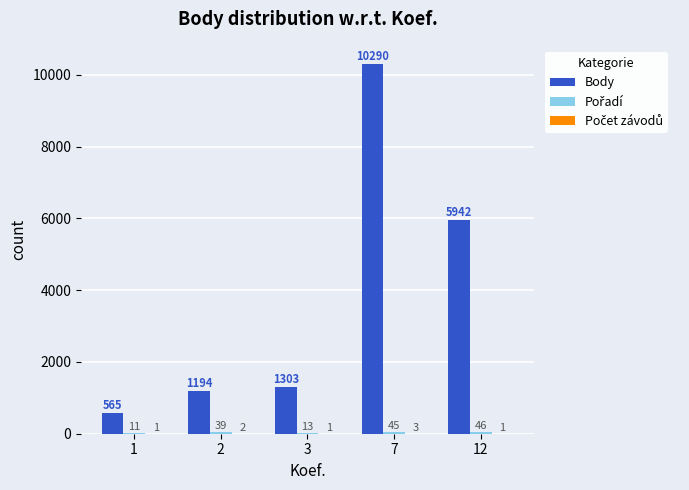

Where is Body nearest to the value 5427?

12